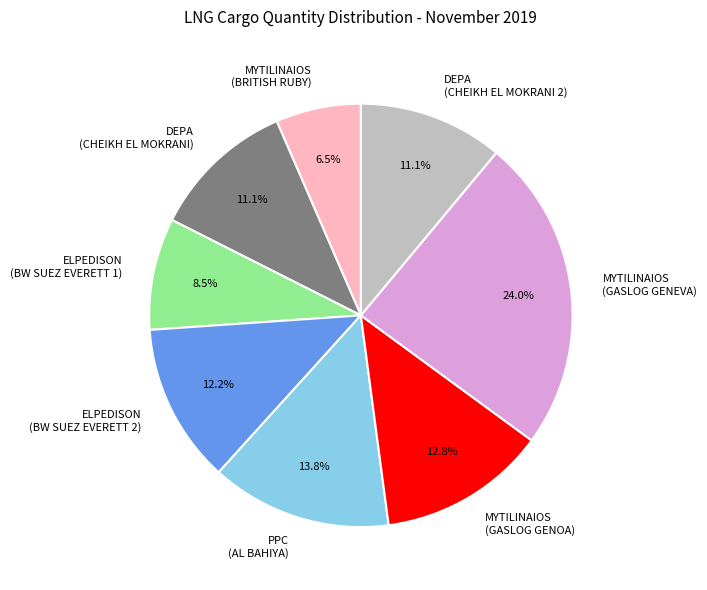

Between DEPA (CHEIKH EL MOKRANI) and ELPEDISON (BW SUEZ EVERETT 2), which is larger?

ELPEDISON (BW SUEZ EVERETT 2)